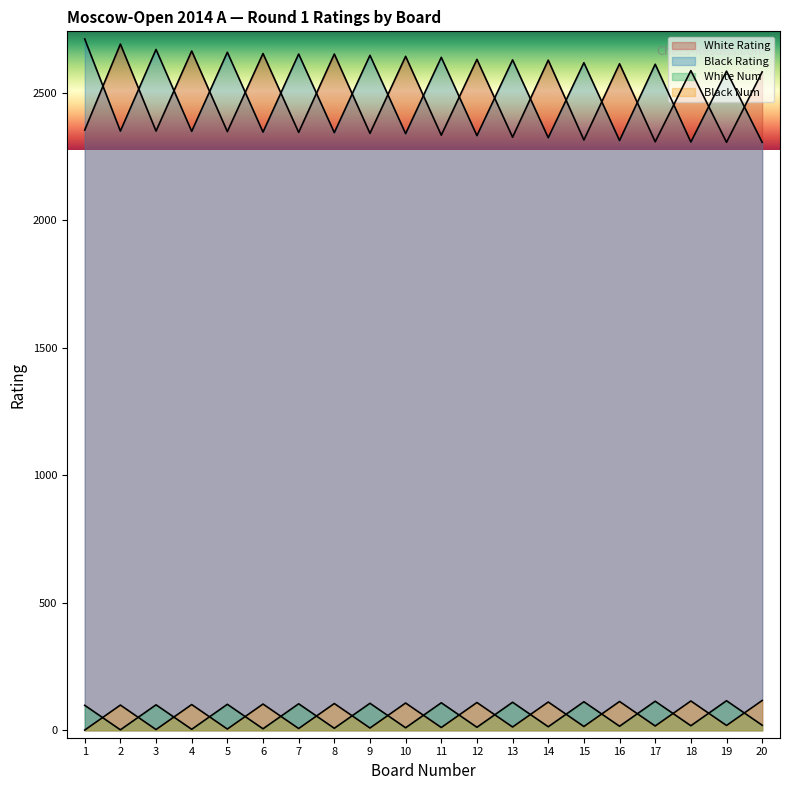

Reading left to right, what are all the values shown in this chart?

White Rating: 1=2353	2=2690	3=2349	4=2663	5=2347	6=2653	7=2344	8=2651	9=2340	10=2642	11=2333	12=2630	13=2325	14=2627	15=2314	16=2613	17=2307	18=2586	19=2305	20=2581
Black Rating: 1=2710	2=2349	3=2669	4=2348	5=2658	6=2345	7=2651	8=2343	9=2646	10=2339	11=2638	12=2331	13=2628	14=2323	15=2617	16=2312	17=2611	18=2306	19=2584	20=2305
White Num: 1=98	2=2	3=100	4=4	5=102	6=6	7=104	8=8	9=106	10=10	11=108	12=12	13=110	14=14	15=112	16=16	17=114	18=18	19=116	20=20
Black Num: 1=1	2=99	3=3	4=101	5=5	6=103	7=7	8=105	9=9	10=107	11=11	12=109	13=13	14=111	15=15	16=113	17=17	18=115	19=19	20=117